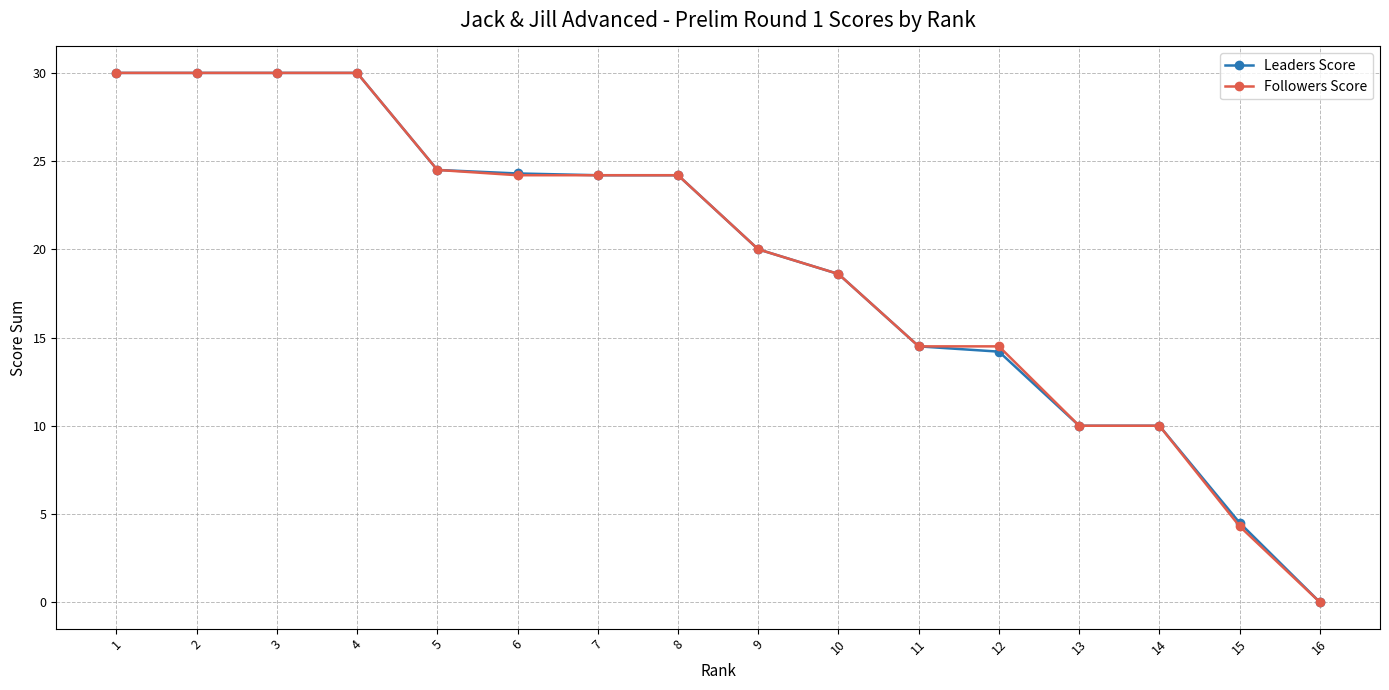

The value of Leaders Score at 1 is 30.0. True or false?

True